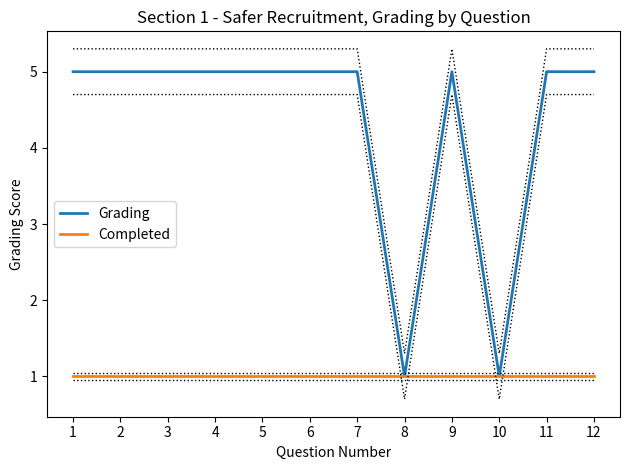

True or false: Completed and Grading intersect in this chart.

False